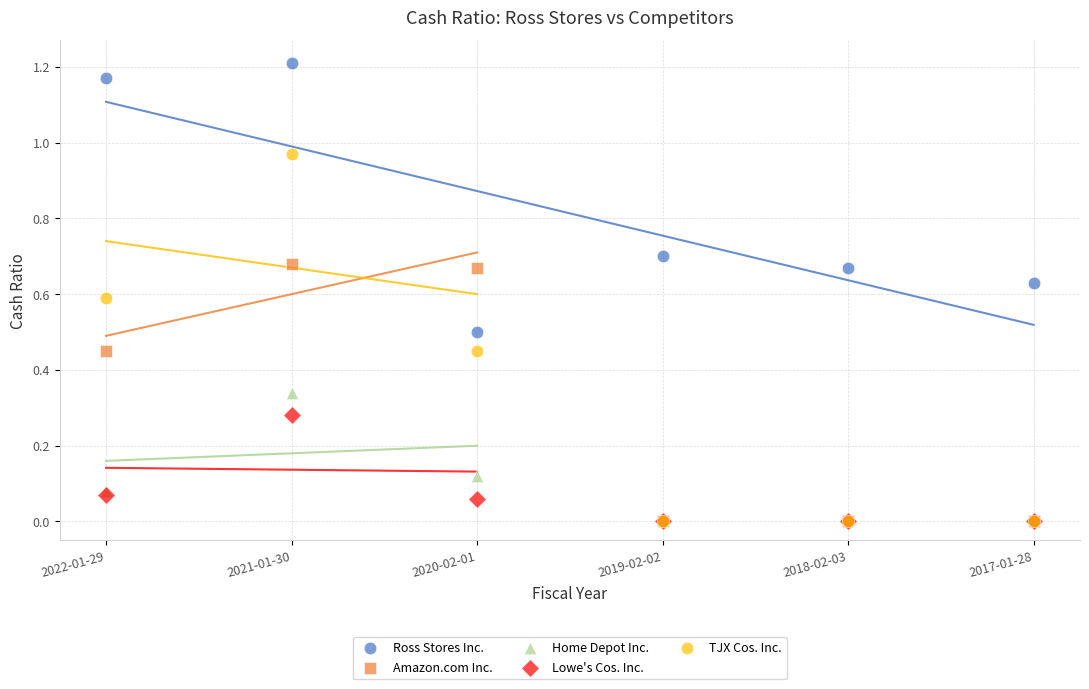

Which series reaches the maximum Y coordinate?

Ross Stores Inc.